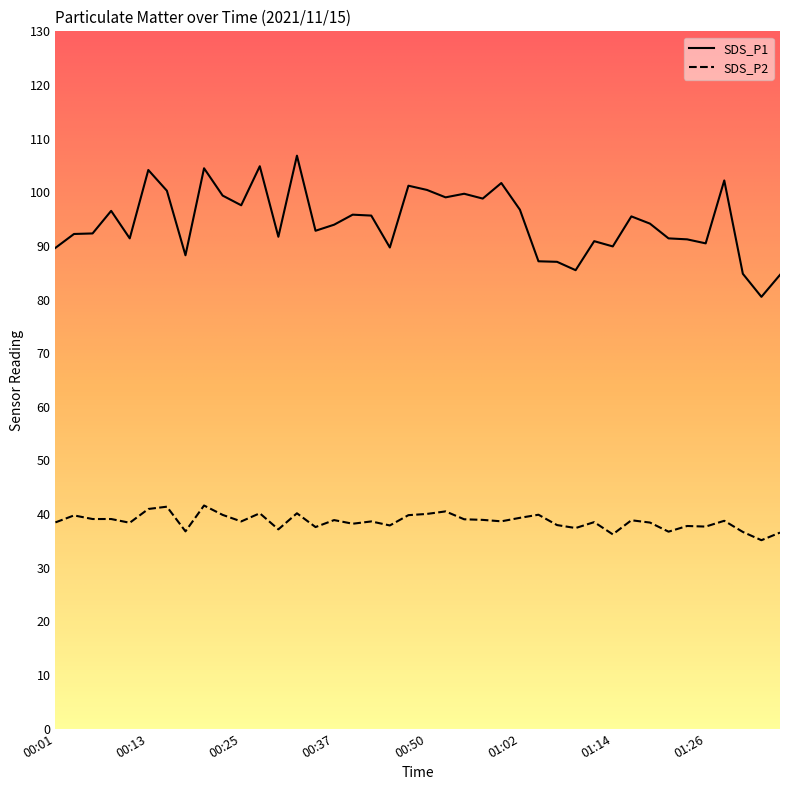

Which series has the largest range (max minus min)?

SDS_P1